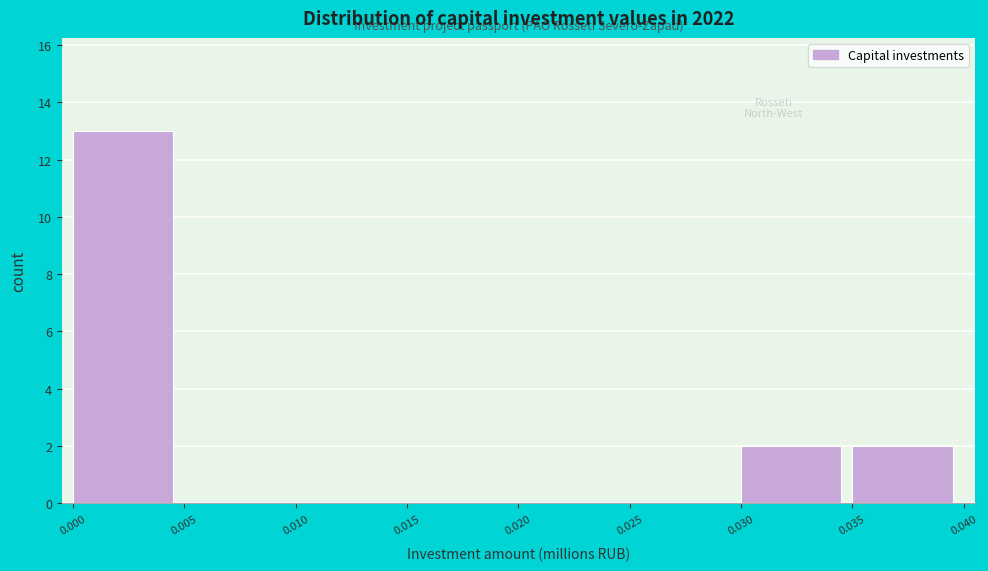

Reading left to right, transcribe this chart: for each bar, give the range it covers on the x-axis and its height. The values are not printed on the chart, so give them approximately, as read against the axis.

0.000 to 0.005: 13
0.005 to 0.010: 0
0.010 to 0.015: 0
0.015 to 0.020: 0
0.020 to 0.025: 0
0.025 to 0.030: 0
0.030 to 0.035: 2
0.035 to 0.040: 2